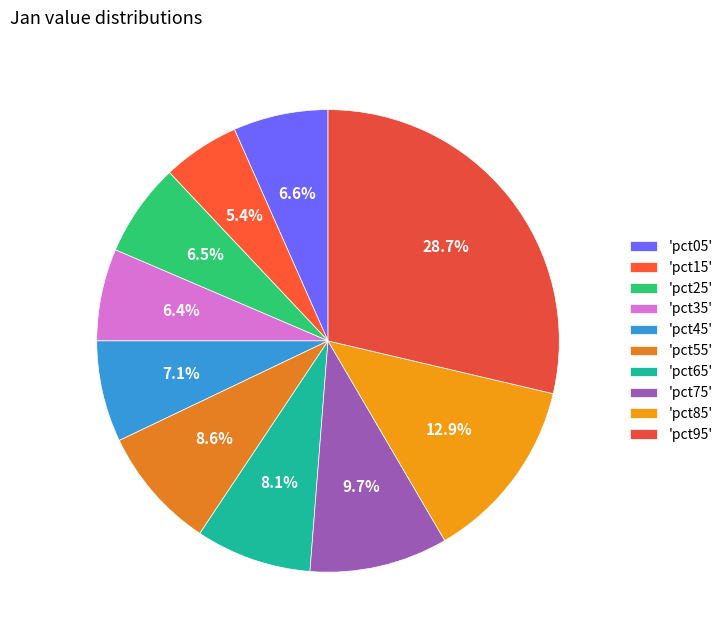

To the nearest percent, what is the average slice percentage?

10%